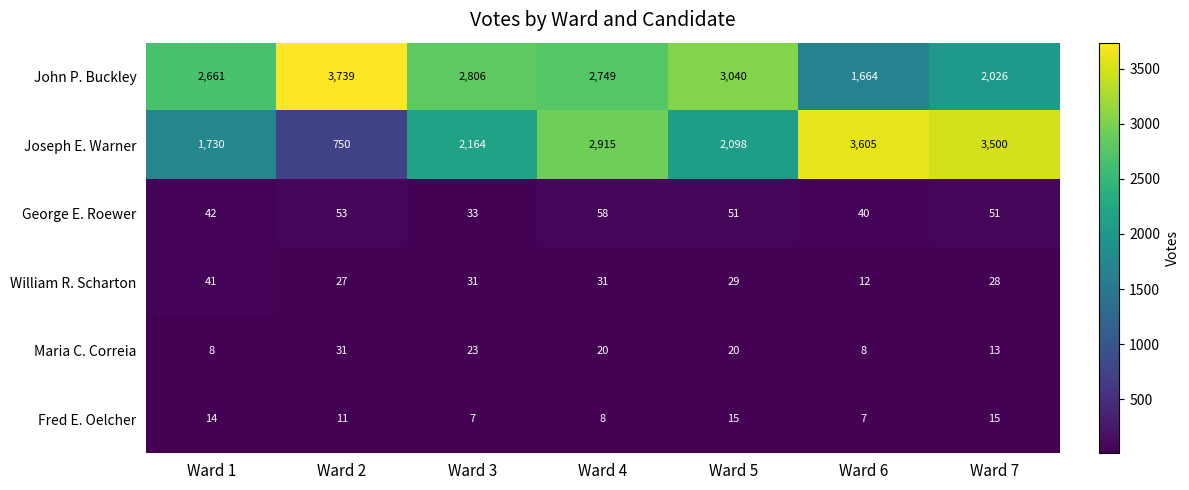

At Ward 2, list the series in order from largest to smallest.

John P. Buckley, Joseph E. Warner, George E. Roewer, Maria C. Correia, William R. Scharton, Fred E. Oelcher